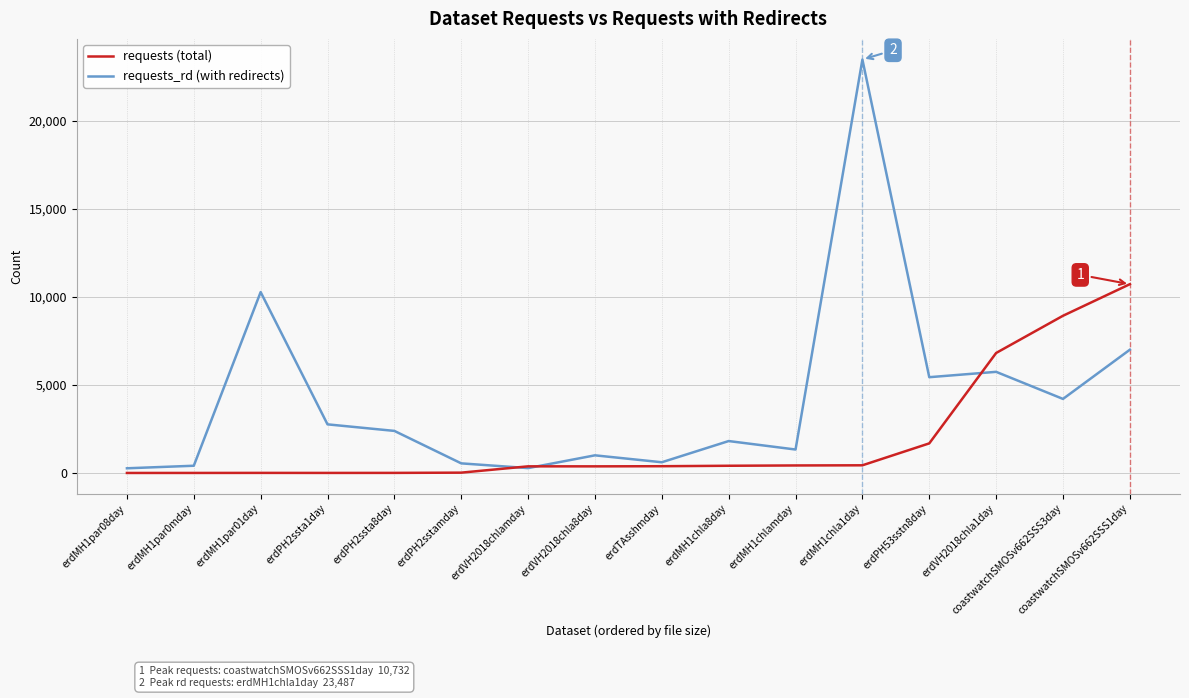

Is this an area chart (filled region under the line)?

No